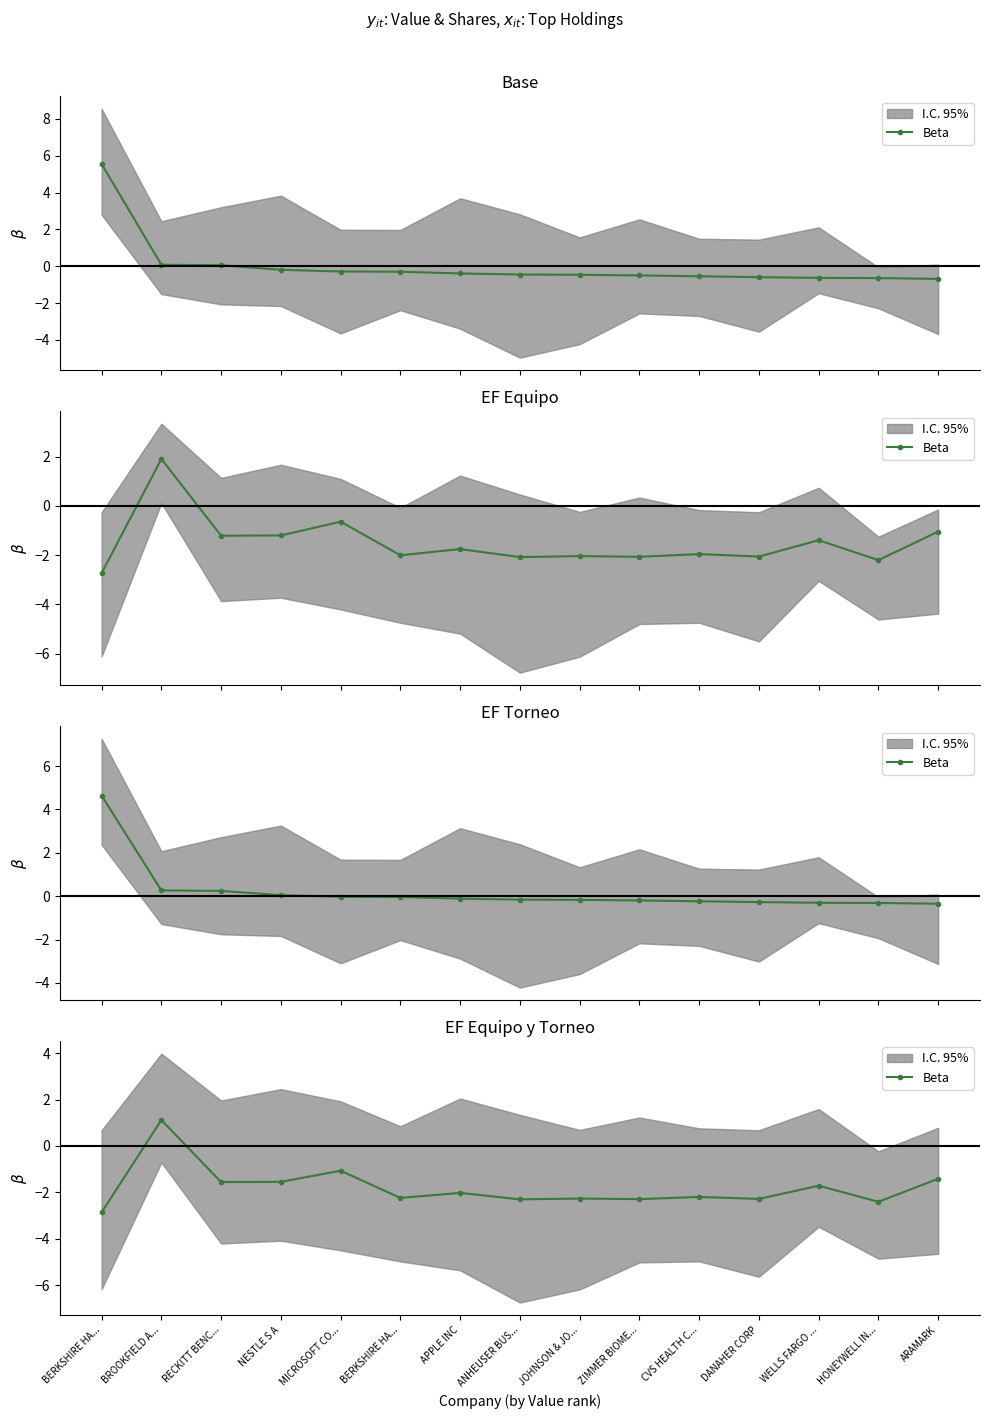

What is the difference between the maximum and minimum values?

4.0